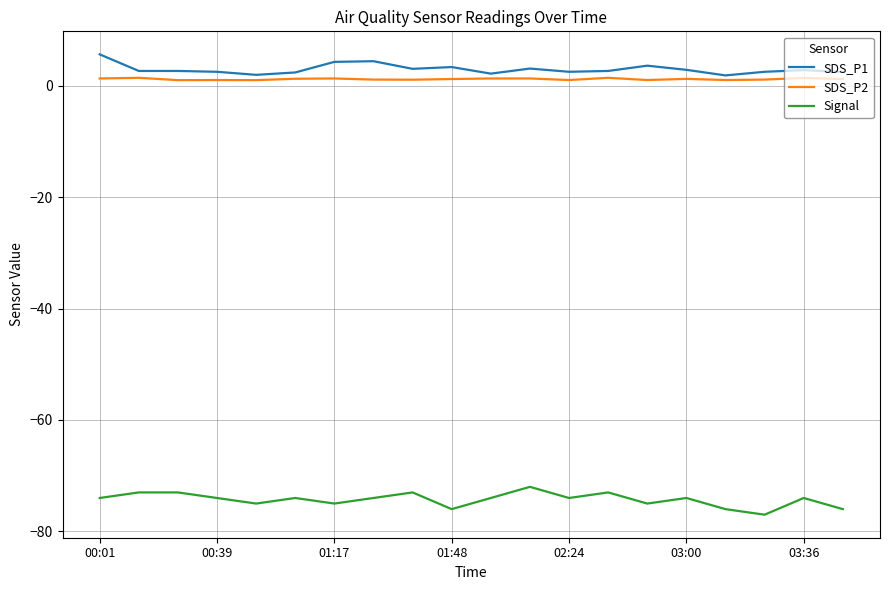

List the series in order of their peak value, highest first.

SDS_P1, SDS_P2, Signal